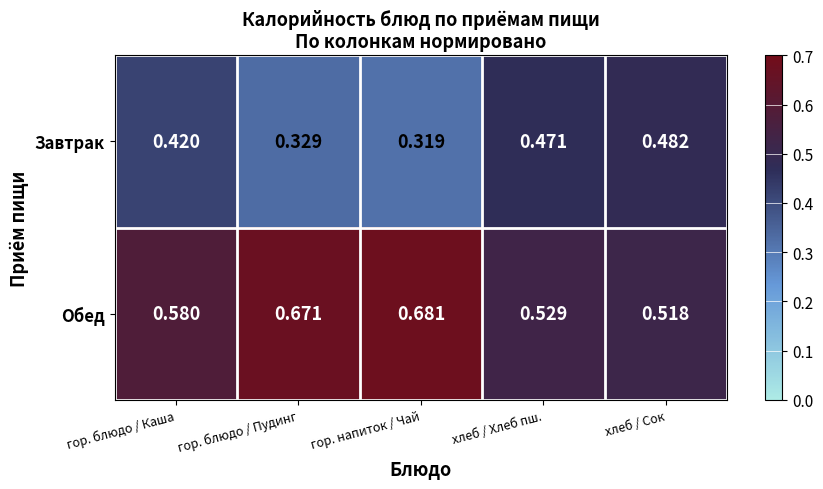

Where is Обед nearest to the value 0?

хлеб / Сок